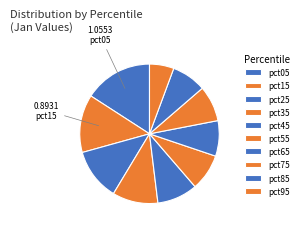

How many segments does this pie chart have?

10